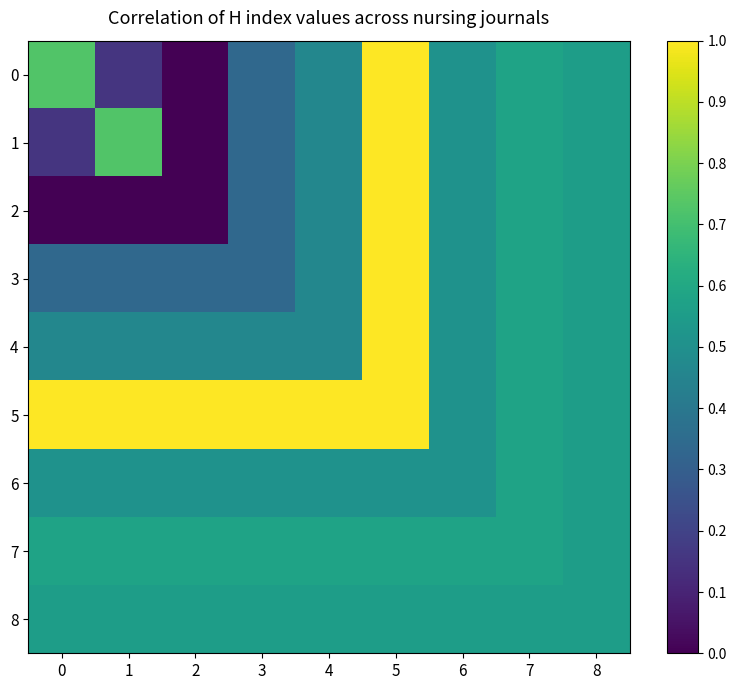

List the series in order of their peak value, lowest first.

8, 6, 7, 0, 1, 2, 3, 4, 5